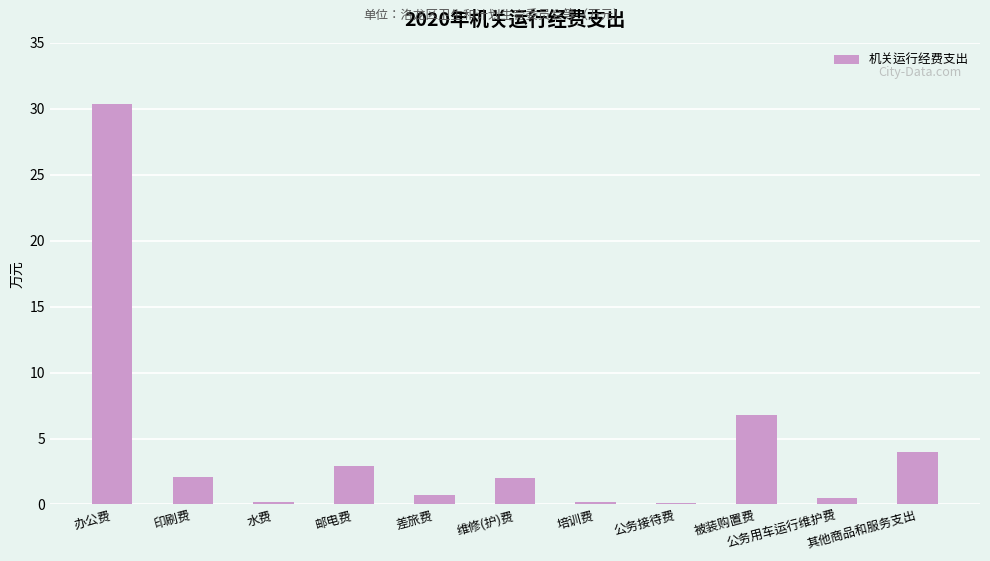

The value at 其他商品和服务支出 is 4.0. True or false?

True